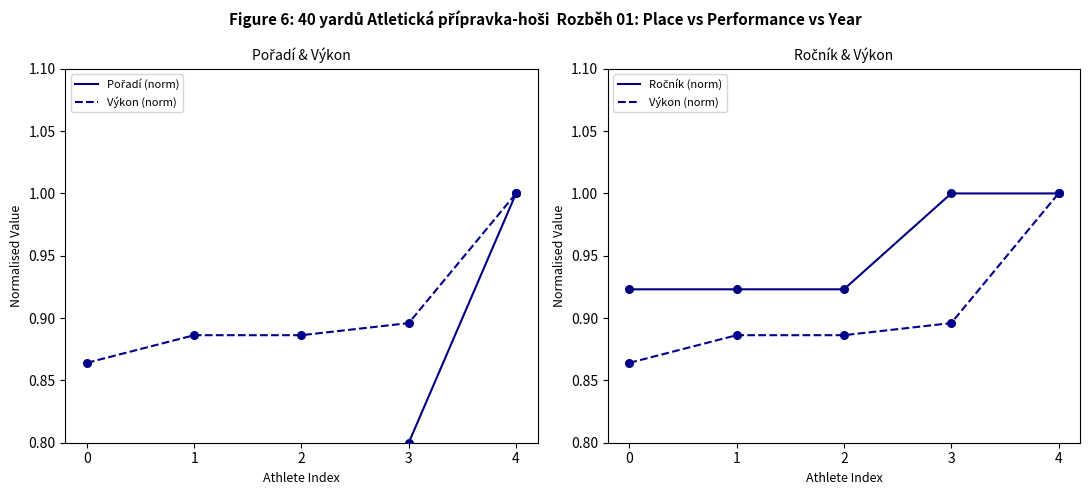

Which series contains the lowest Y value?

Pořadí (norm)